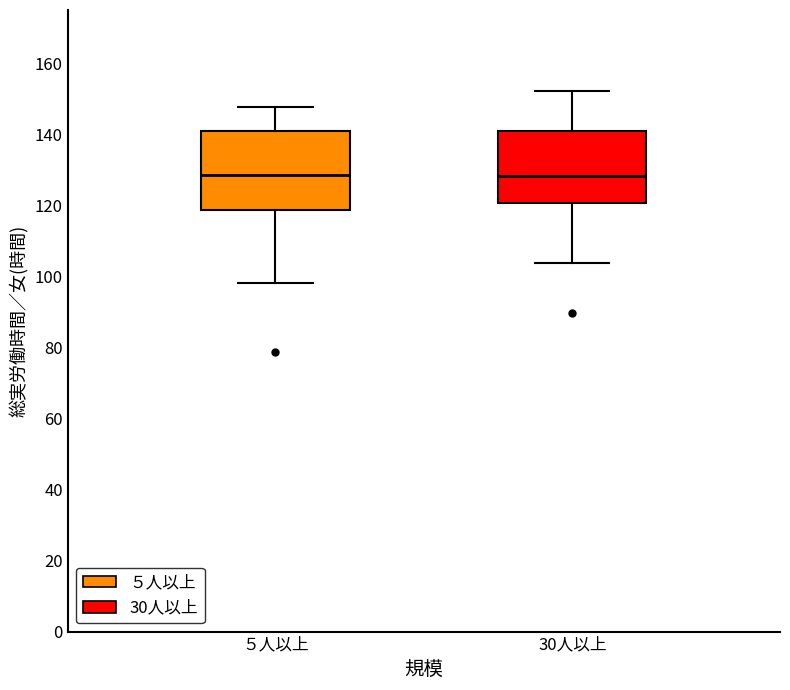

Reading left to right, transcribe this box plot: for each box, give where its median line is, the range the box spans, and where its two whiskers end, as read against the y-axis. The values are not printed on the chart, so give them approximately, as read against the axis.

５人以上: median 128, box 118 to 140, whiskers 98 to 148
30人以上: median 128, box 120 to 142, whiskers 104 to 152